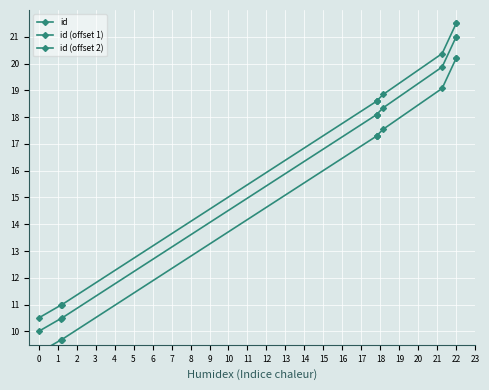

Count the number of data series in this chart.

3